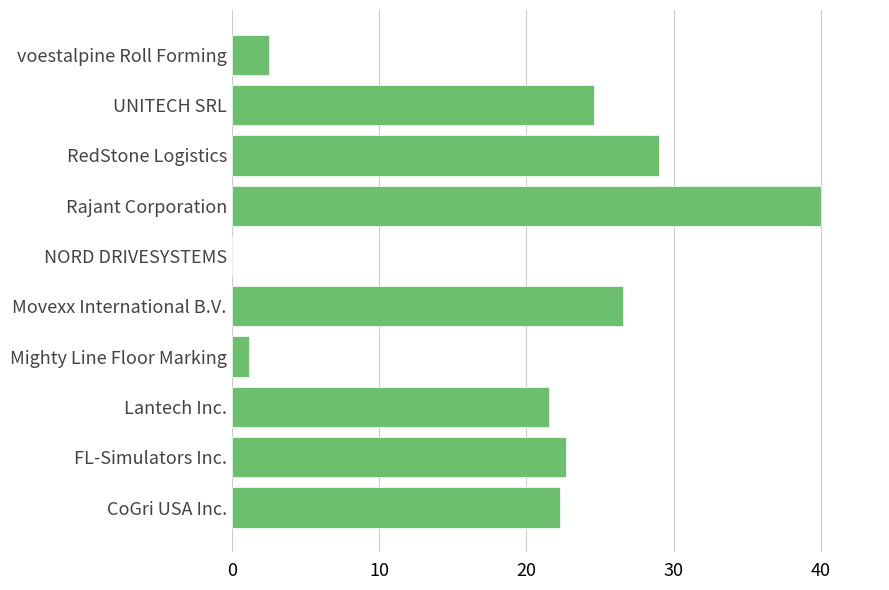

Reading top to bottom, what are all the values shown in this chart?

voestalpine Roll Forming=2.5	UNITECH SRL=24.6	RedStone Logistics=29.0	Rajant Corporation=40.0	NORD DRIVESYSTEMS=0.0	Movexx International B.V.=26.6	Mighty Line Floor Marking=1.2	Lantech Inc.=21.5	FL-Simulators Inc.=22.7	CoGri USA Inc.=22.3